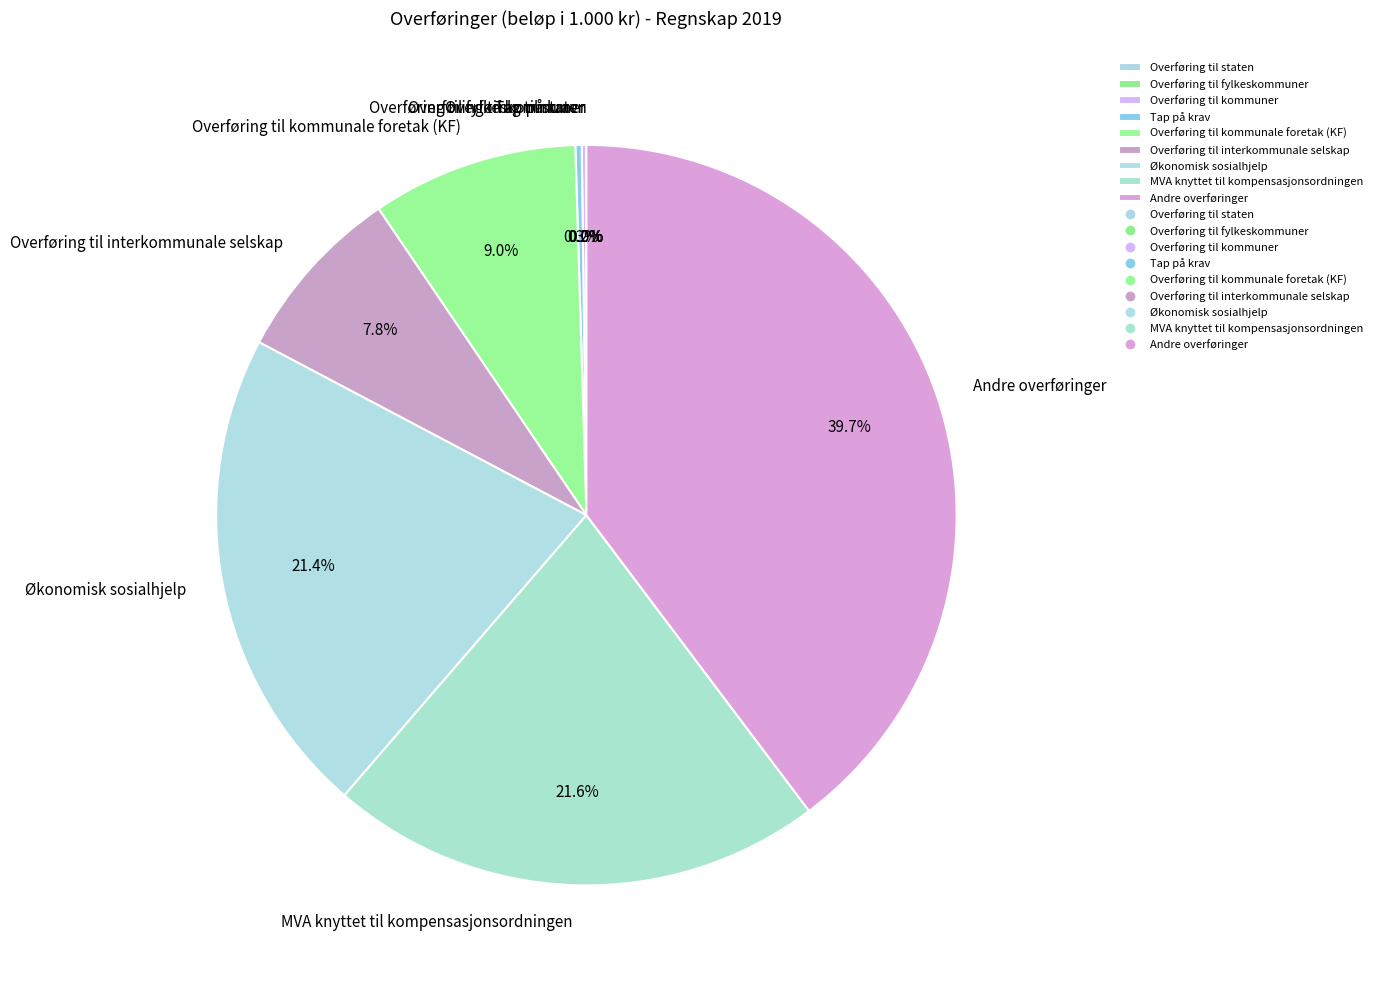

To the nearest percent, what is the average slice percentage?

11%